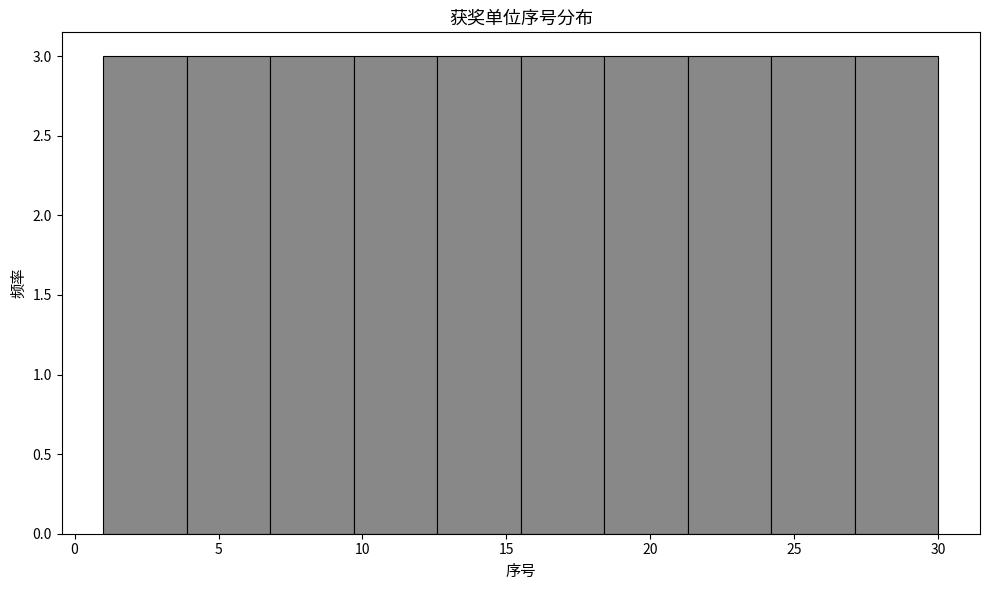

Reading left to right, list every bar in this chart as the range it spans on the x-axis followed by its height. Neither the bar edges nor the heights are printed on the chart, so give them approximately, as read against the axes.

1.0 to 3.9: 3
3.9 to 6.8: 3
6.8 to 9.7: 3
9.7 to 12.6: 3
12.6 to 15.5: 3
15.5 to 18.4: 3
18.4 to 21.3: 3
21.3 to 24.2: 3
24.2 to 27.1: 3
27.1 to 30.0: 3